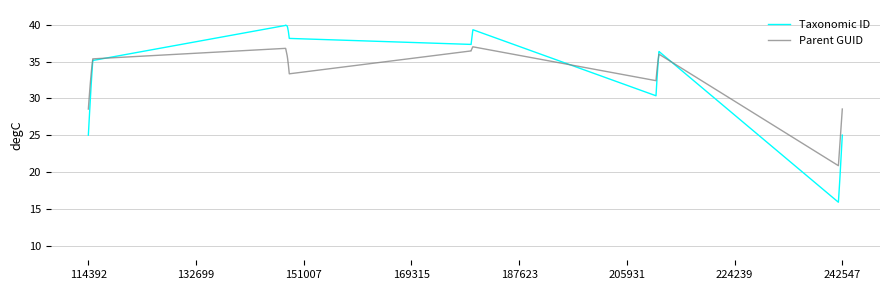

How many distinct data groups are displayed?

2